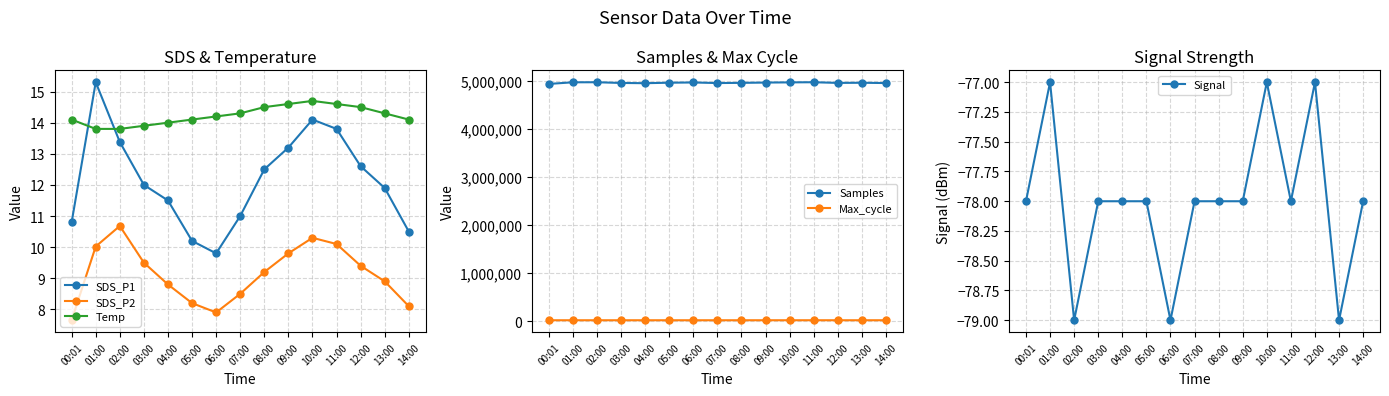

How many distinct data groups are displayed?

6